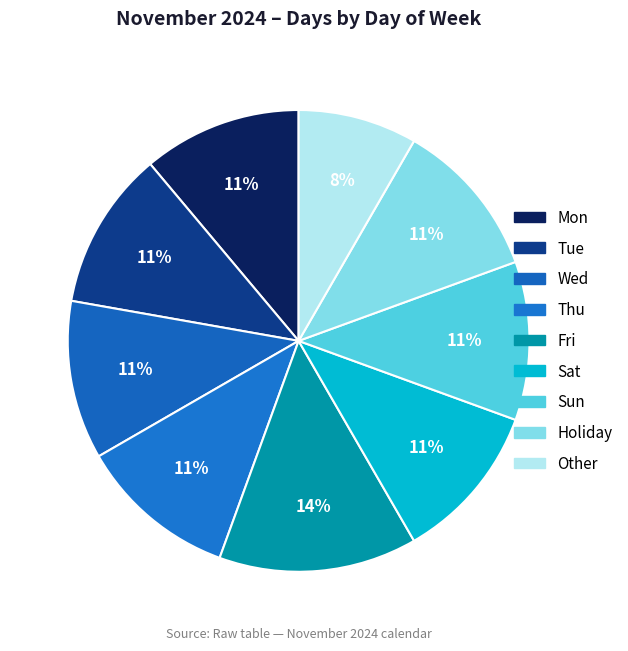

Count the number of slices in the pie.

9